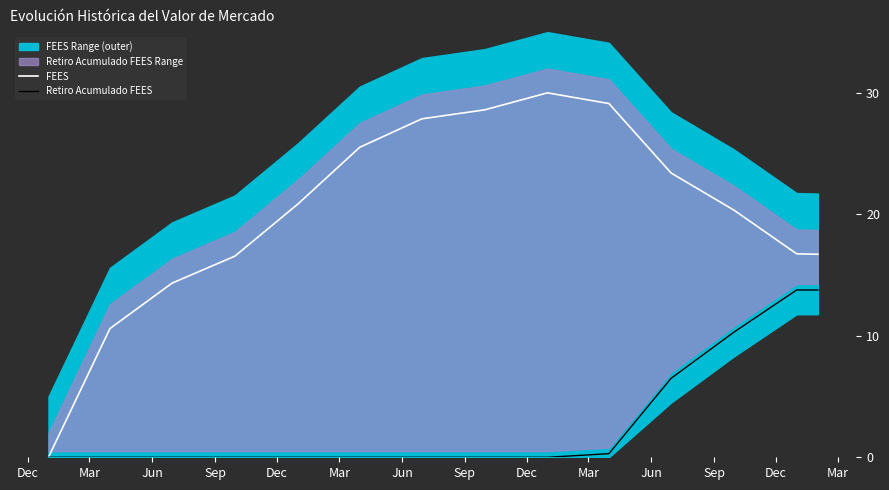

At Dec, list the series in order from smallest to largest.

FEES, Retiro Acumulado FEES